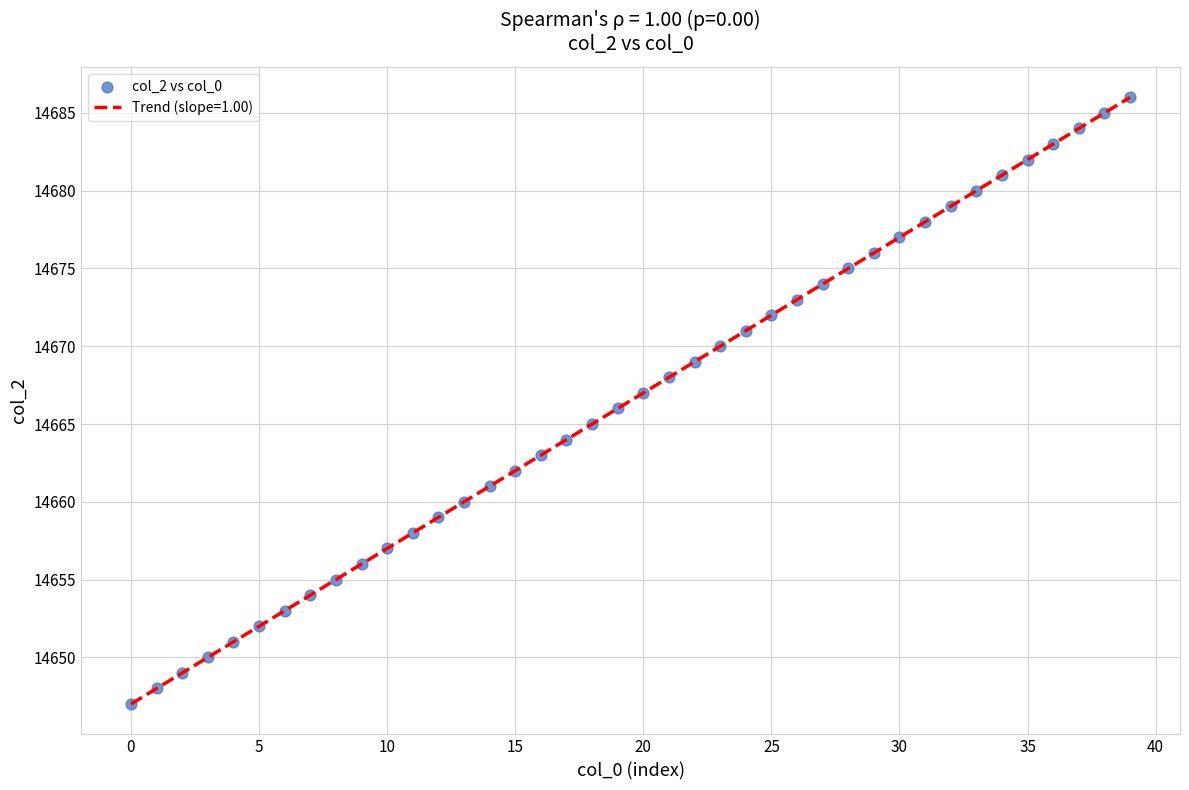

What is the difference between the maximum and minimum values?

39